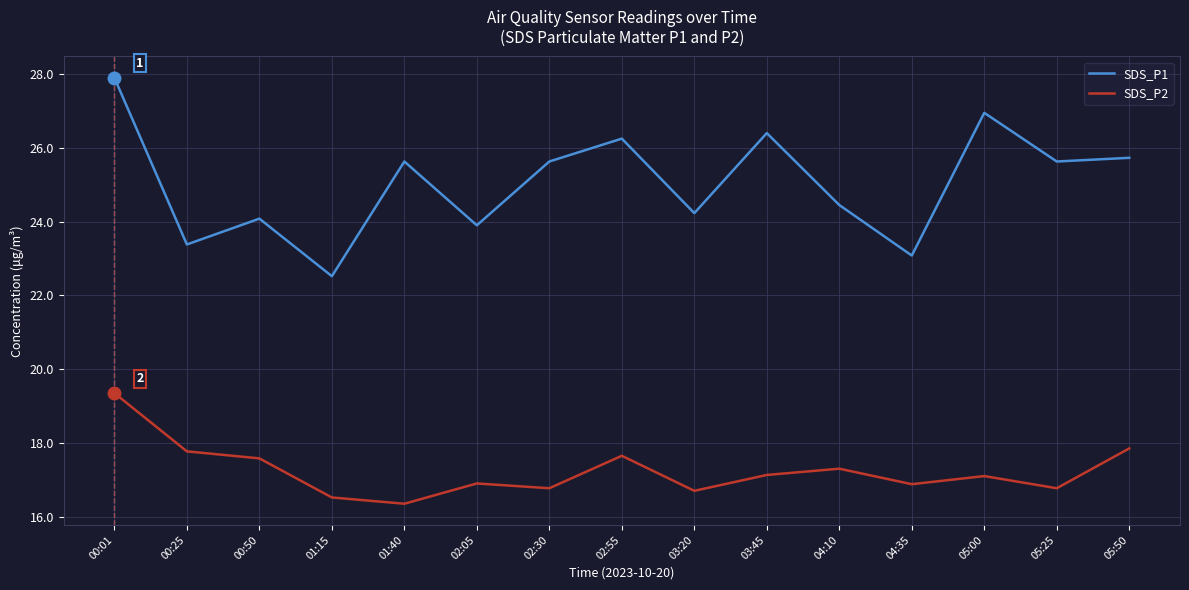

What position from the left is 03:45?

10